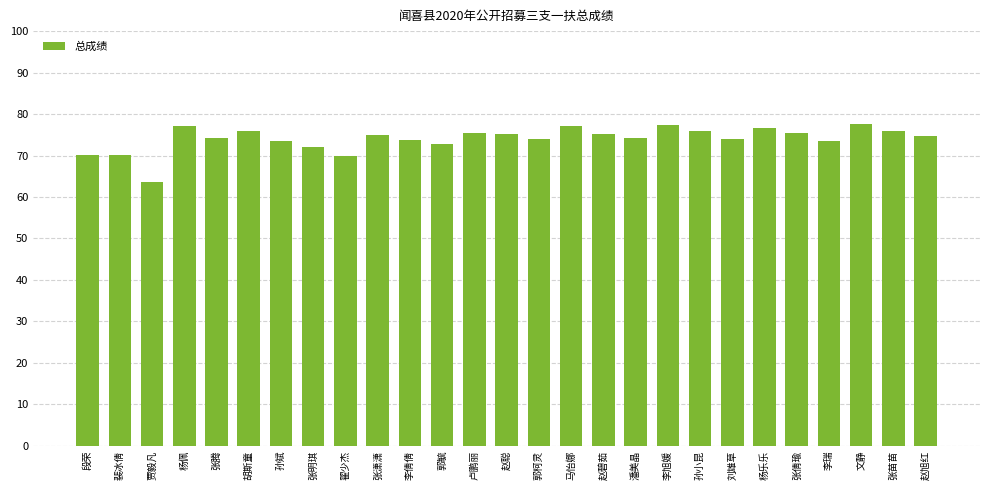

What is the greatest value displayed?

77.5